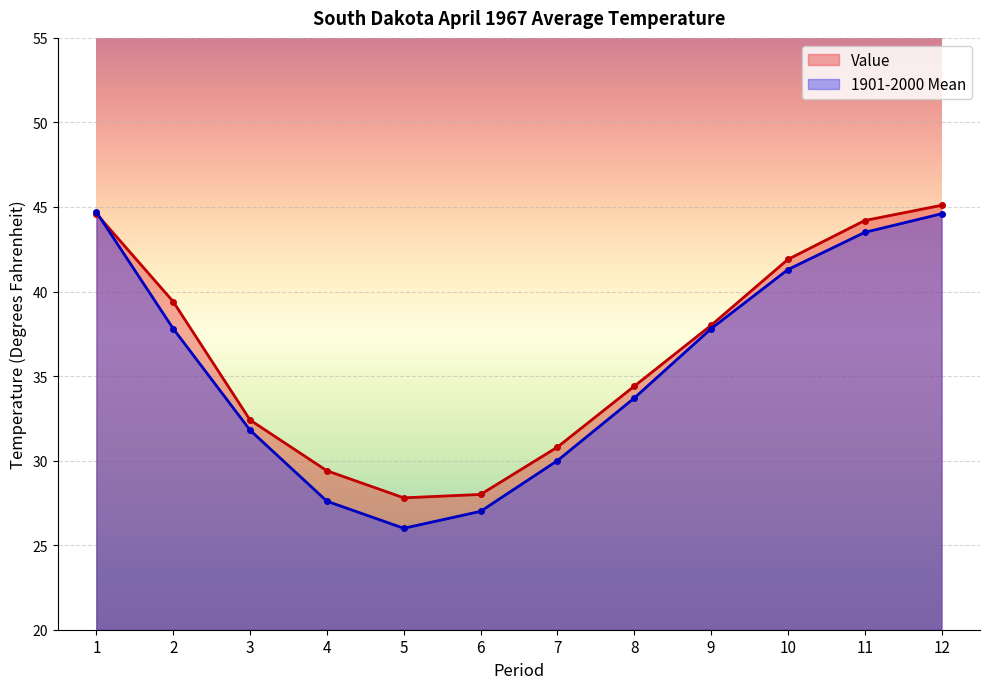

How many interior local valleys does the 1901-2000 Mean series have?

1